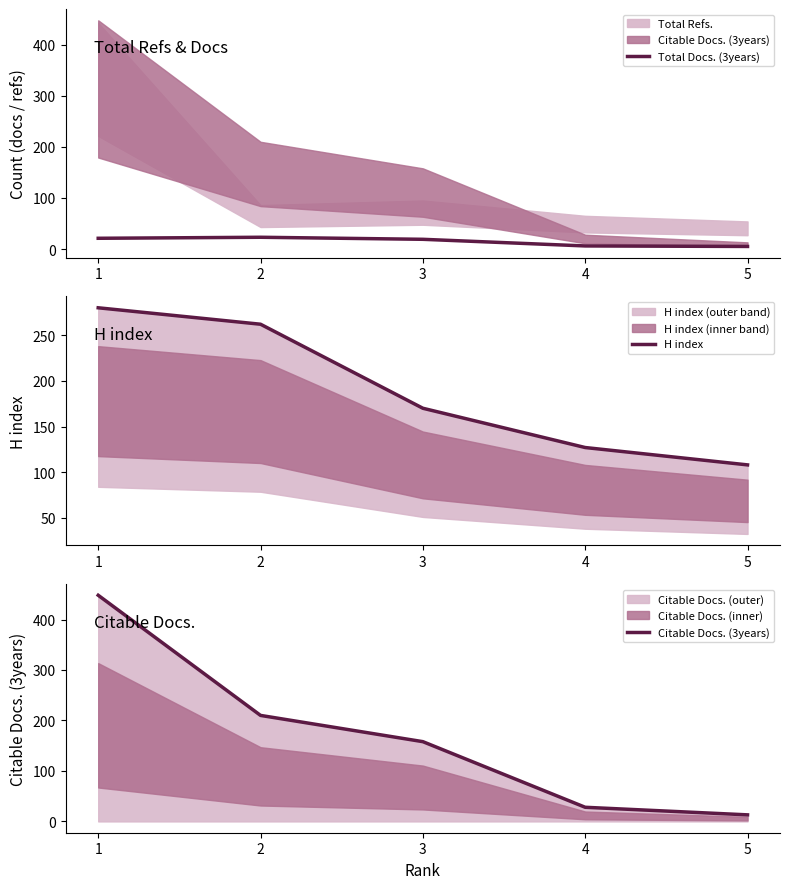

What is the average value of the Citable Docs. (3years) series?

171